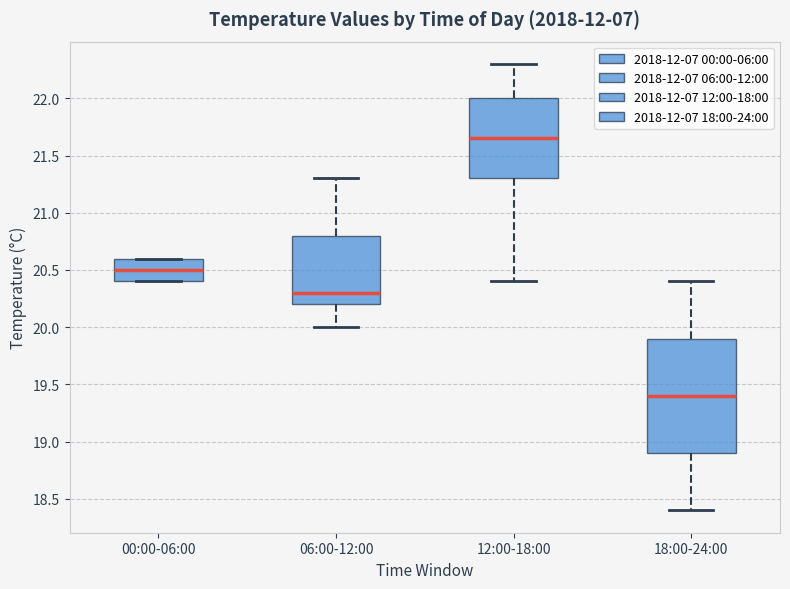

Reading left to right, transcribe this box plot: for each box, give where its median line is, the range the box spans, and where its two whiskers end, as read against the y-axis. The values are not printed on the chart, so give them approximately, as read against the axis.

00:00-06:00: median 20.50, box 20.40 to 20.60, whiskers 20.40 to 20.60
06:00-12:00: median 20.30, box 20.20 to 20.80, whiskers 20.00 to 21.30
12:00-18:00: median 21.65, box 21.30 to 22.00, whiskers 20.40 to 22.30
18:00-24:00: median 19.40, box 18.90 to 19.90, whiskers 18.40 to 20.40